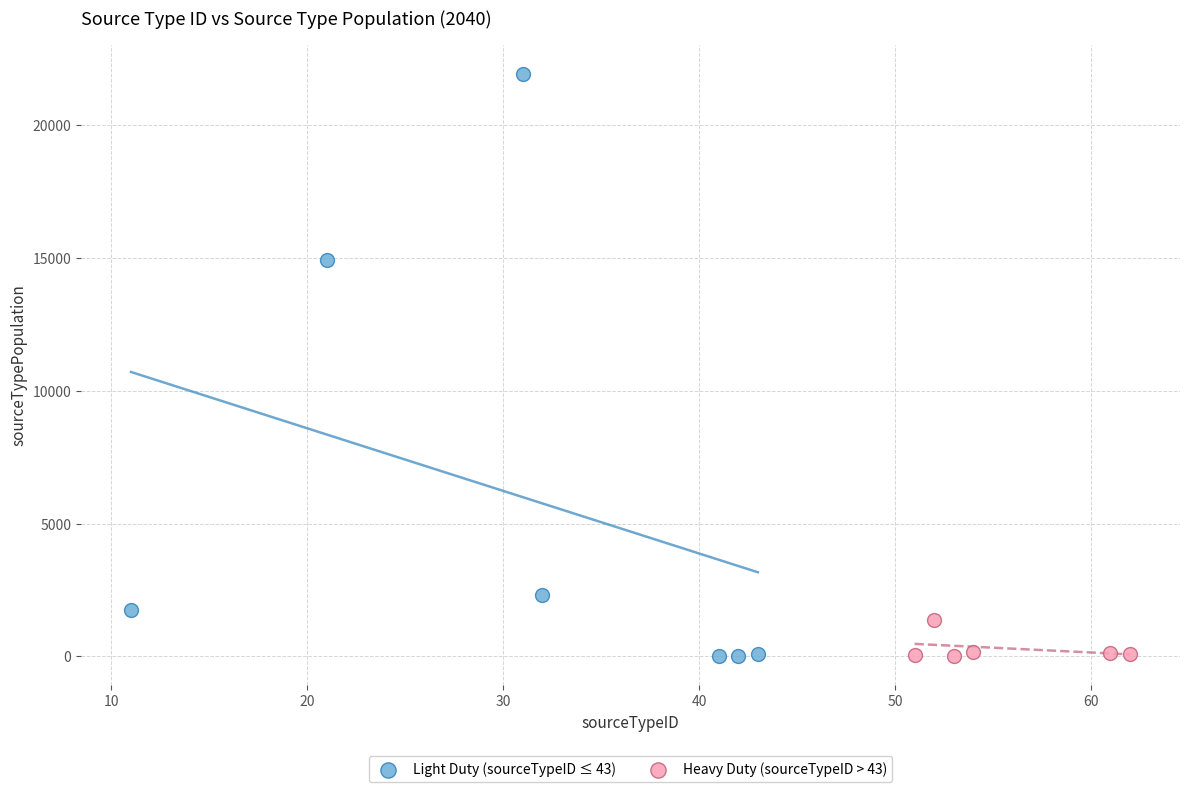

Which series contains the highest Y value?

Light Duty (sourceTypeID ≤ 43)